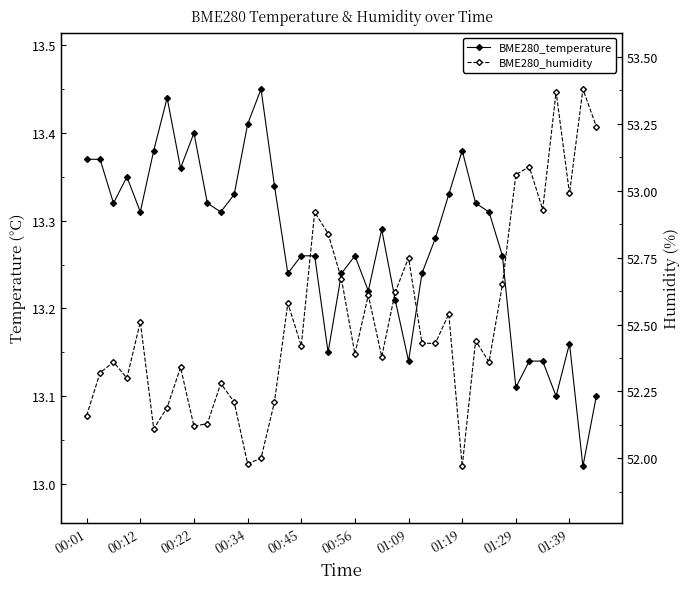

At which category is the sum across all series the highest?

35